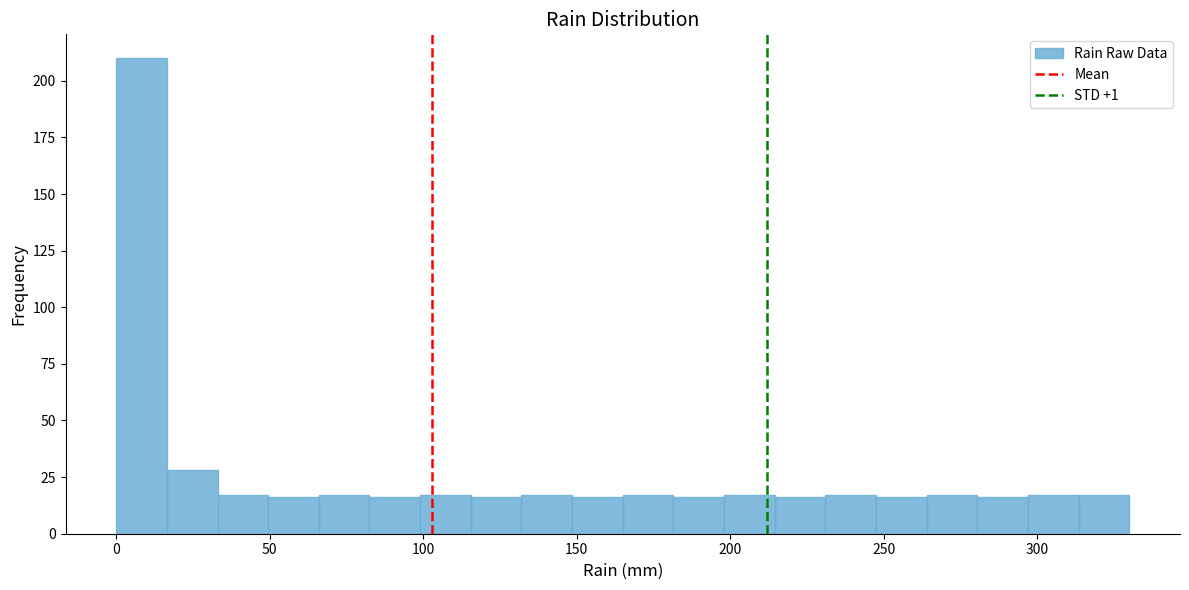

Around what value on the x-axis is the tallest bar? Give the approximate position of its centre, as read against the axis.

10